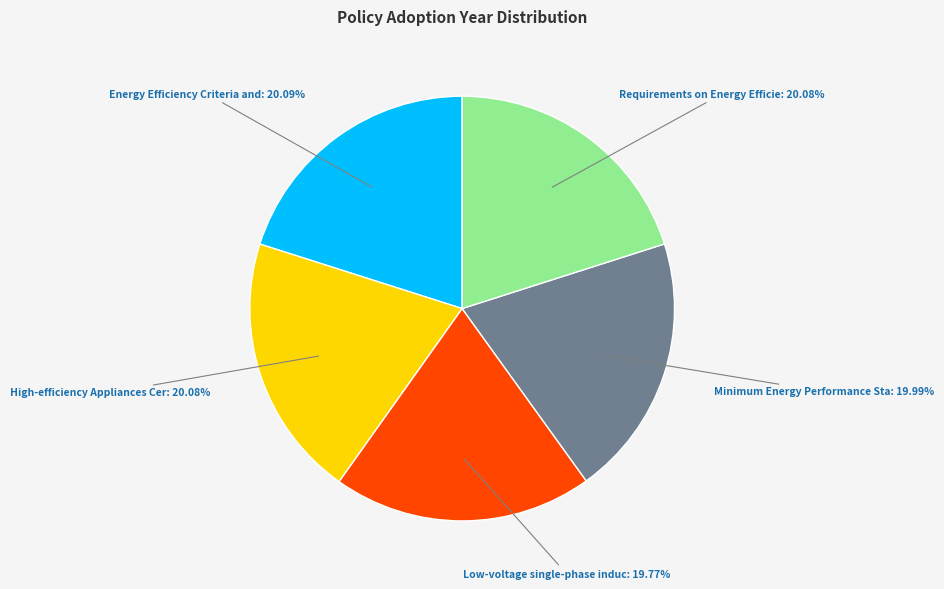

Is there any slice that represents more than half of the pie?

No